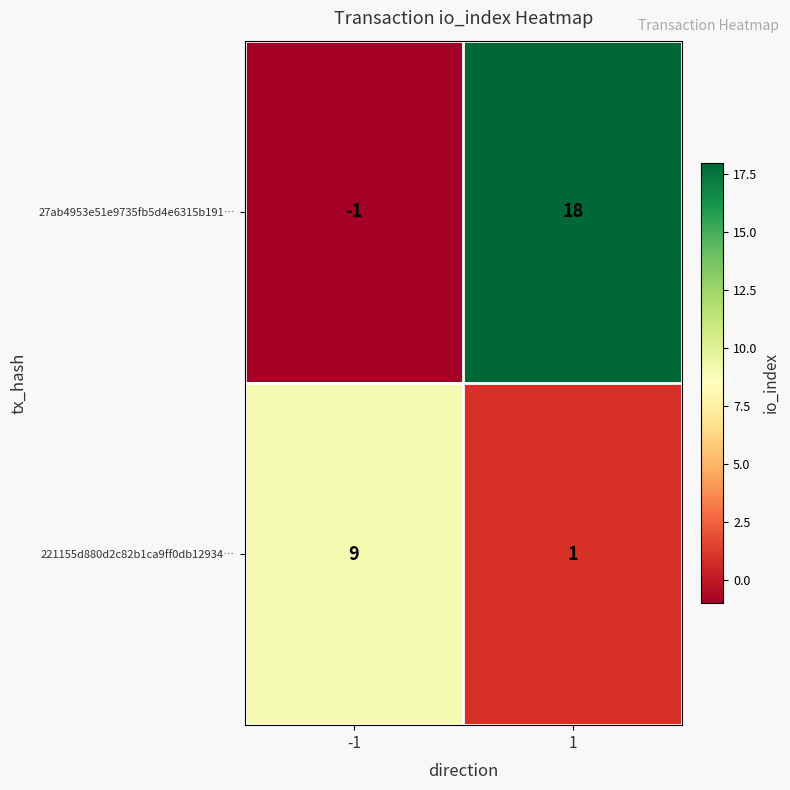

Rank the series by their average value, from highest to lowest.

27ab4953e51e9735fb5d4e6315b191…, 221155d880d2c82b1ca9ff0db12934…